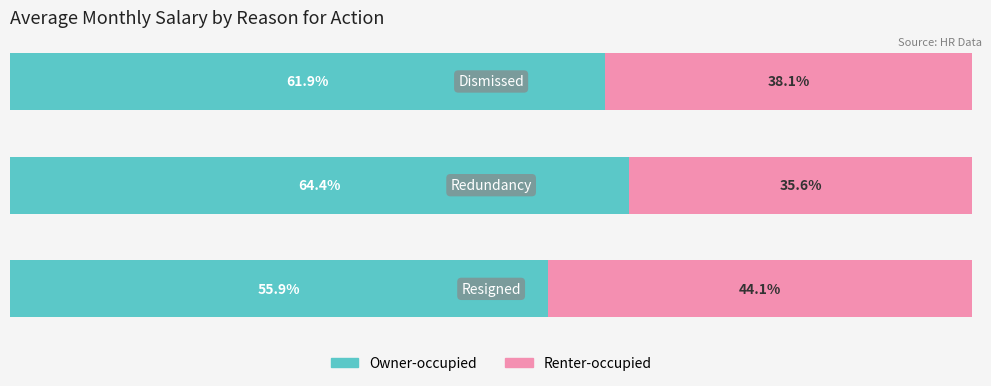

What are all the series names shown in the legend?

Owner-occupied, Renter-occupied